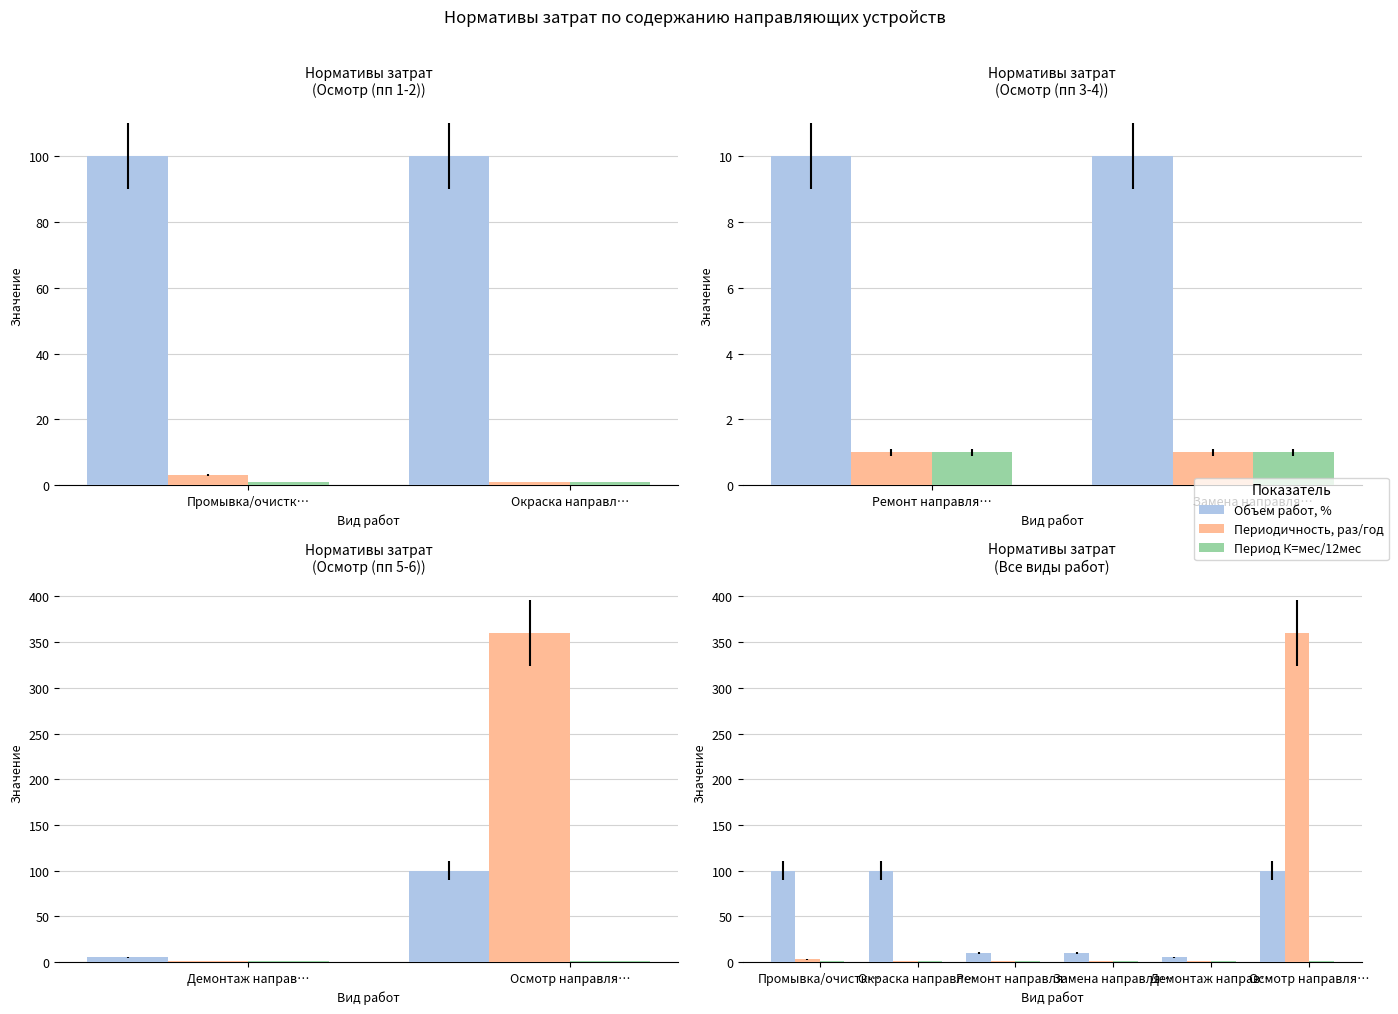

The Период К=мес/12мес series shows 2 at Осмотр направля…. True or false?

False